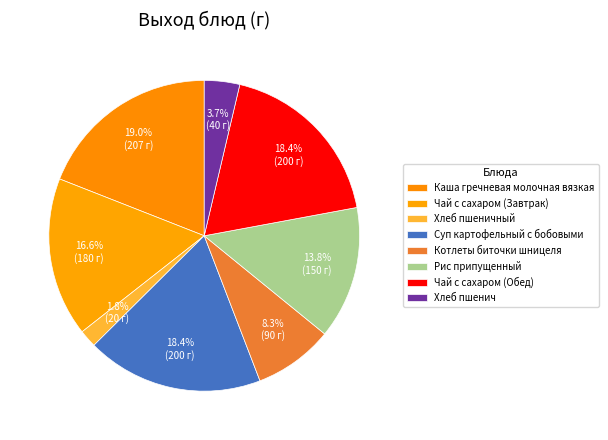

Combined, what portion of the pie is Каша гречневая молочная вязкая and Котлеты биточки шницеля?

27.3%